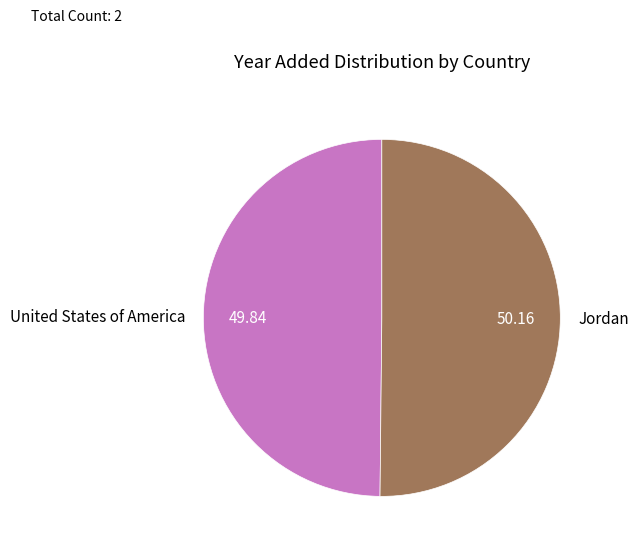

Which slice is the largest?

Jordan